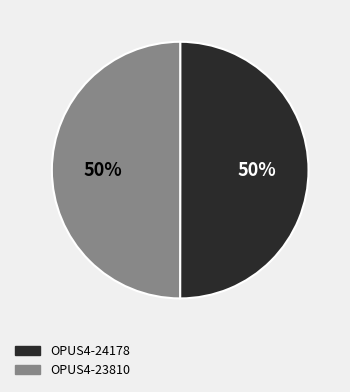

What percentage is the OPUS4-23810 slice, to the nearest percent?

50%